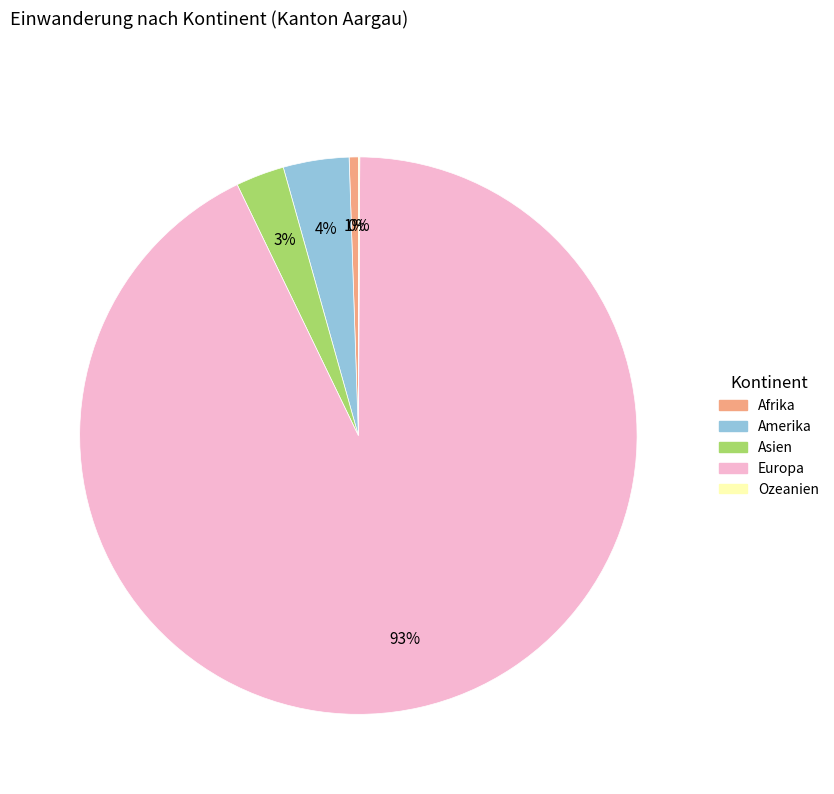

Which has a higher value, Afrika or Amerika?

Amerika